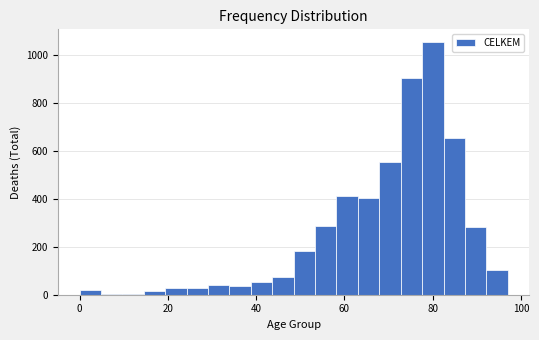

Read against the x-axis, roughly where is the centre of the tallest bar?

80